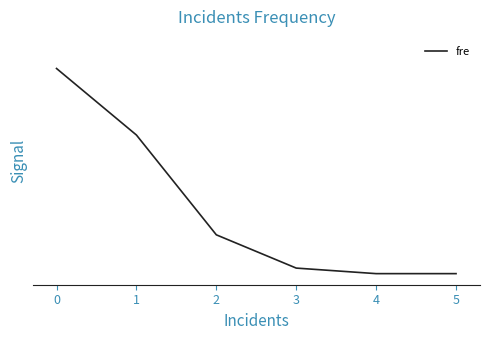

Is this an area chart (filled region under the line)?

No